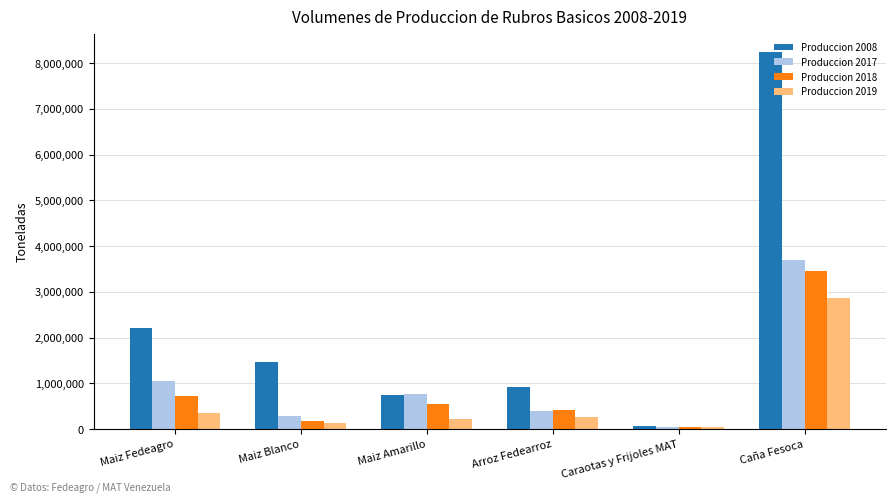

Reading right to left, transcribe all the data shown in this chart.

Produccion 2008: 8231489.9	73736.0	918464.0	734800.0	1465200.0	2200000.0
Produccion 2017: 3700000.0	38560.6	405000.0	766500.0	283500.0	1050000.0
Produccion 2018: 3450000.0	40488.6	418000.0	540750.0	180250.0	721000.0
Produccion 2019: 2858571.4	45500.0	258000.0	218560.7	128000.0	346560.7